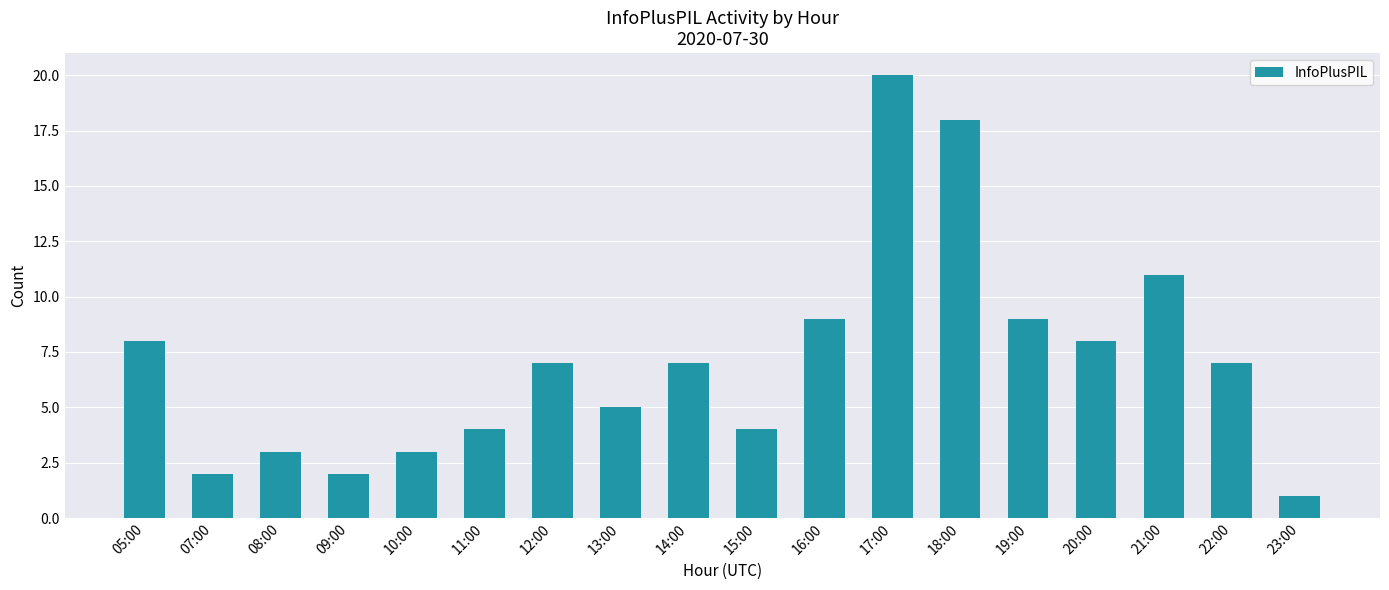

Count the number of categories in the chart.

18